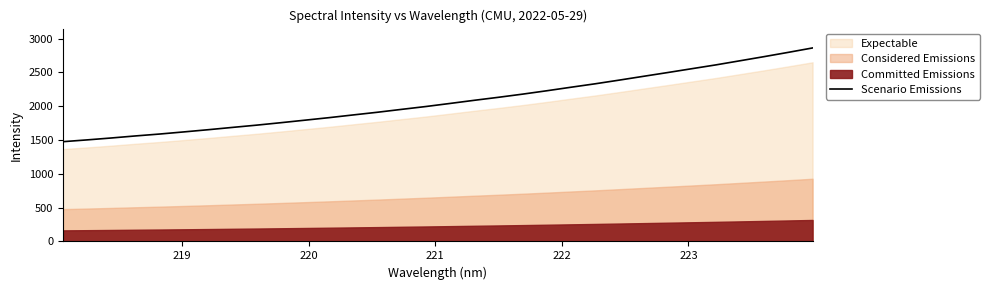

What is the highest value of the Scenario Emissions series?

2863.0